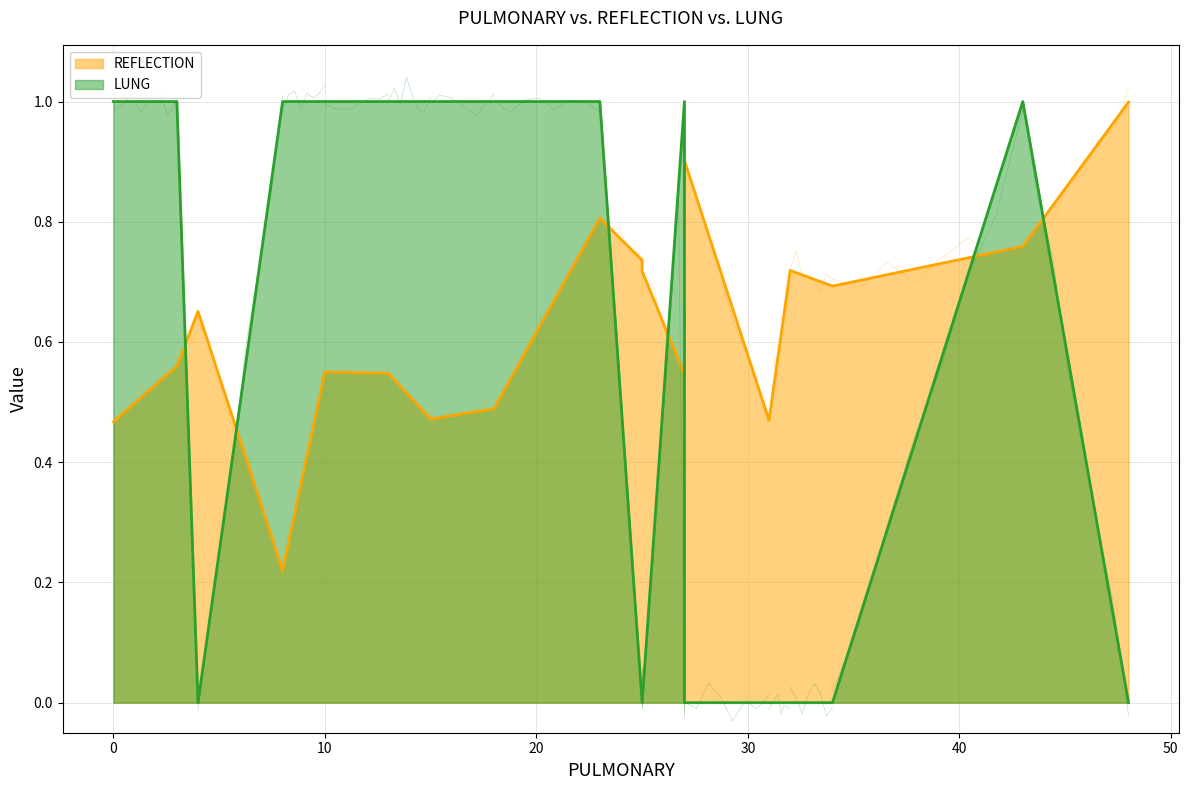

The LUNG series shows 1.0 at 0. True or false?

True